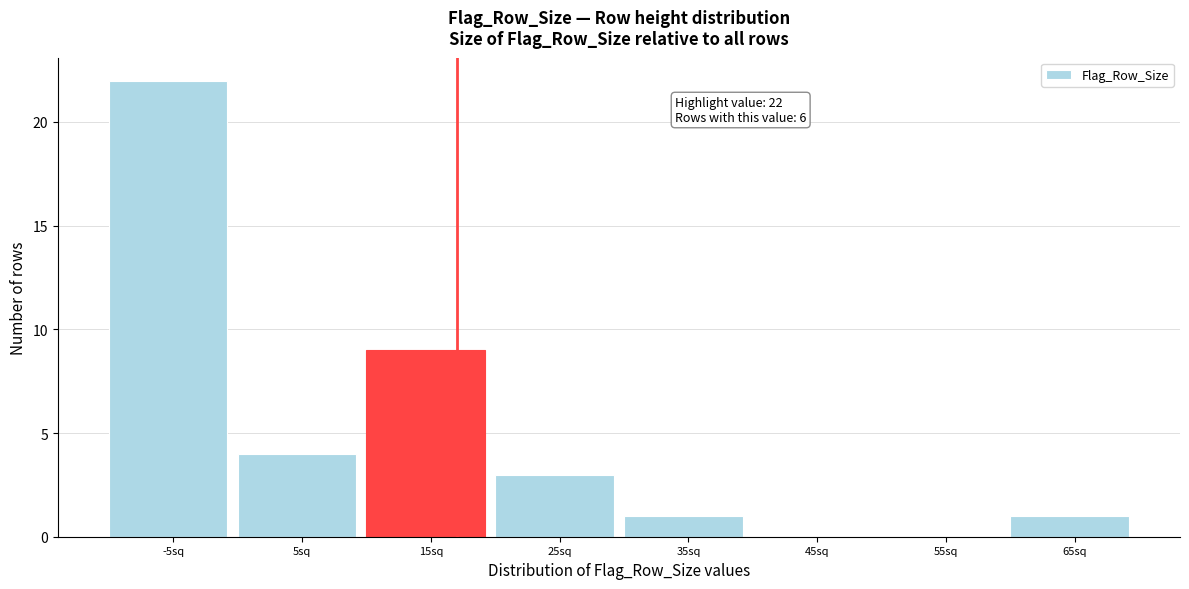

Reading left to right, what are all the values shown in this chart?

-5sq=22	5sq=4	15sq=9	25sq=3	35sq=1	45sq=0	55sq=0	65sq=1